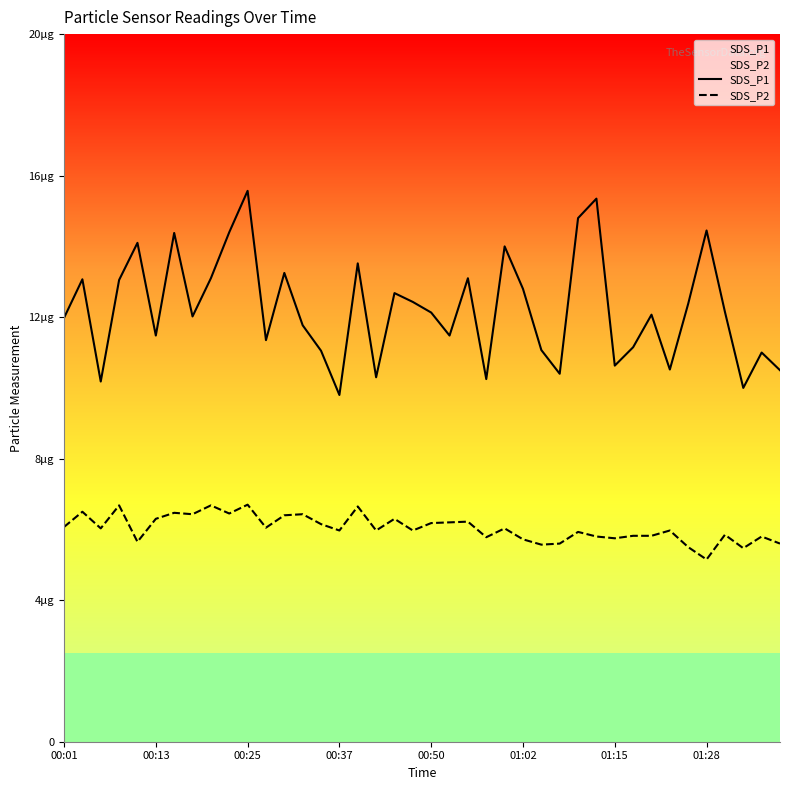

What is the sum of all SDS_P1 values?

489.7